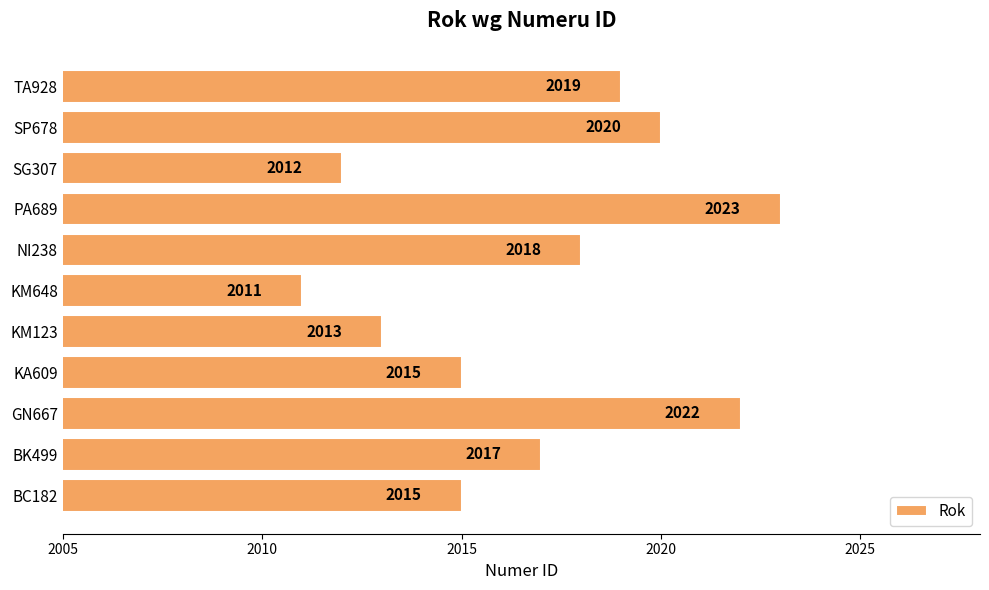

What is the maximum value shown in the chart?

2023